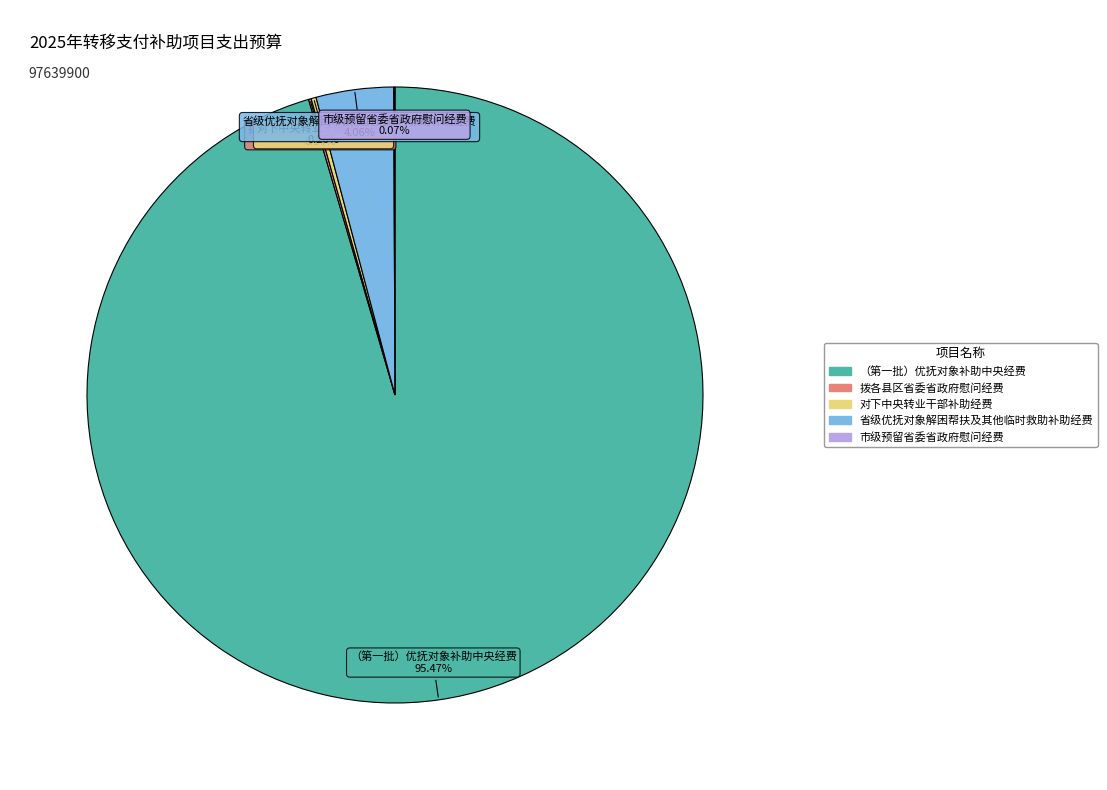

Which category has the biggest portion of the pie?

（第一批）优抚对象补助中央经费